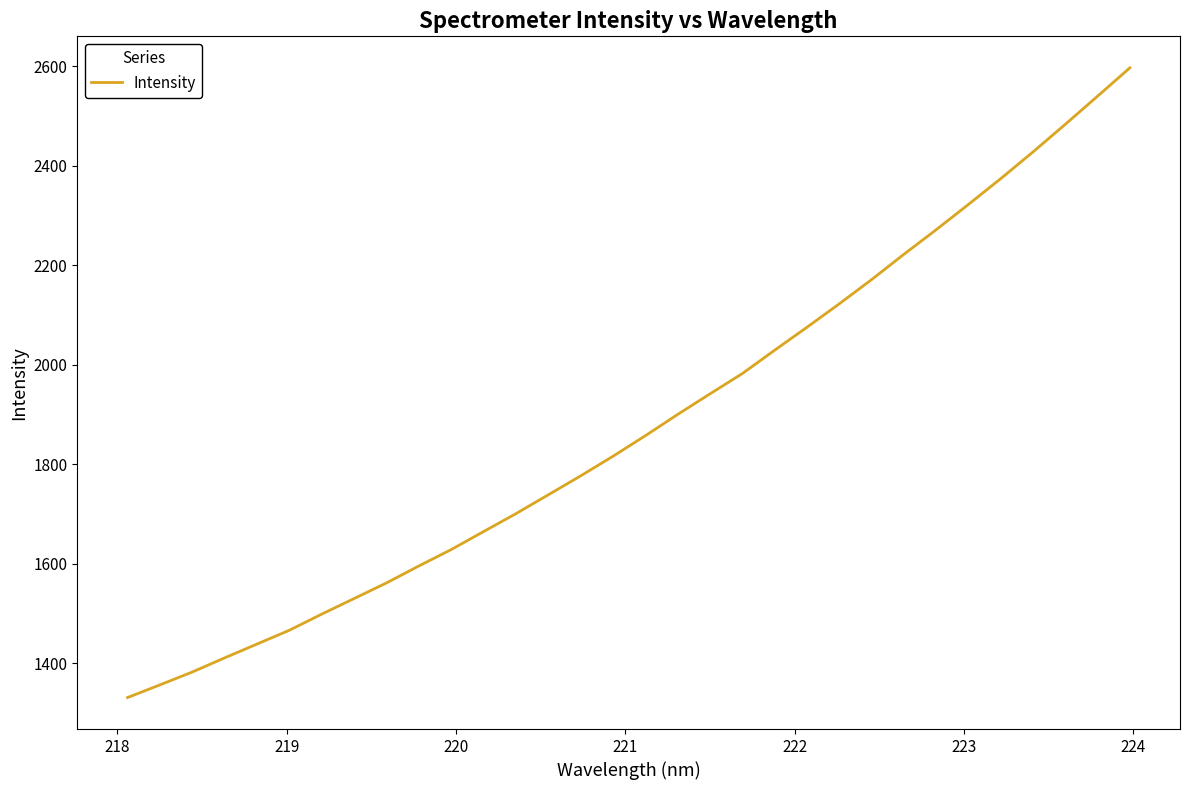

Reading left to right, what are all the values shown in this chart?

1331.0	1356.5	1382.3	1410.8	1438.5	1466.3	1498.7	1530.0	1561.3	1595.4	1628.4	1664.5	1700.5	1738.4	1776.4	1815.8	1857.0	1899.8	1941.2	1981.9	2028.9	2075.0	2122.1	2170.7	2221.6	2271.0	2322.0	2373.8	2427.5	2483.0	2539.6	2596.6